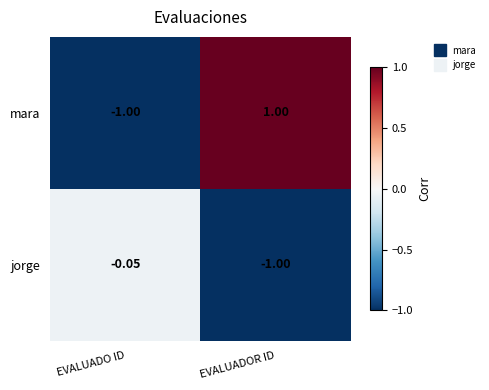

Which series has the largest total across all categories?

mara